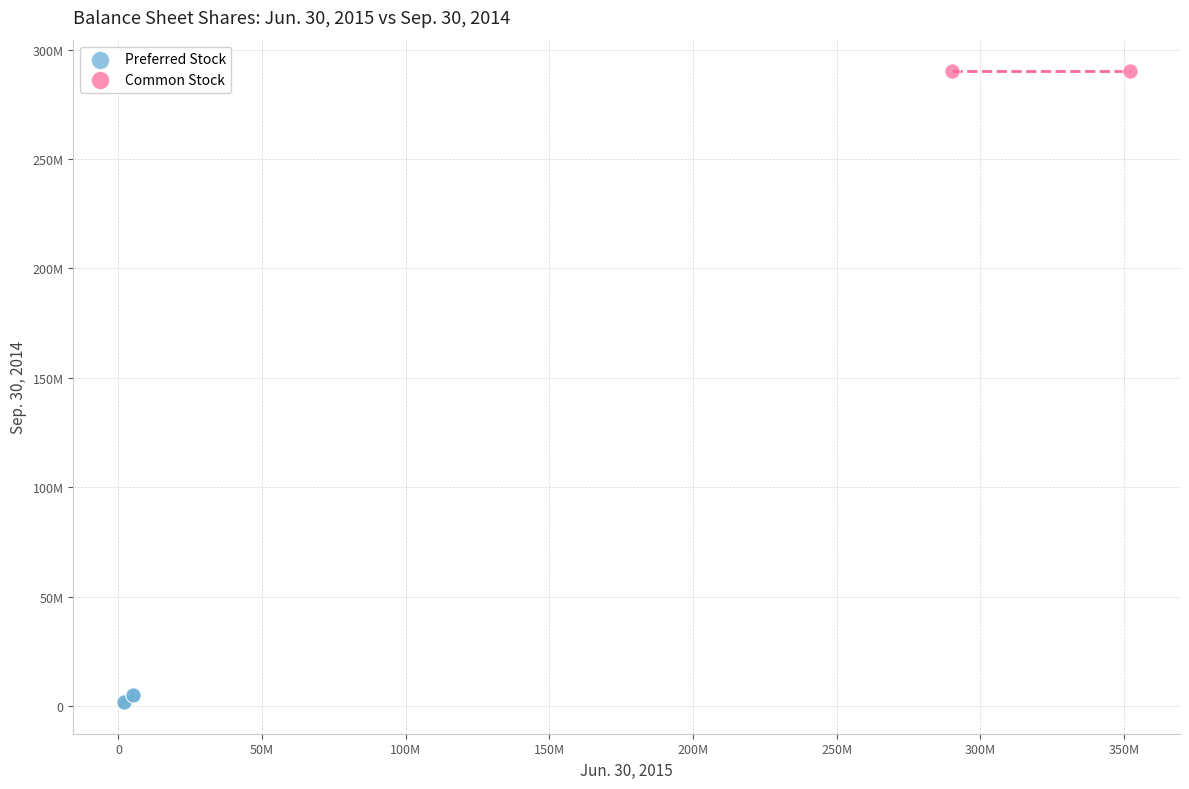

What are all the series names shown in the legend?

Preferred Stock, Common Stock